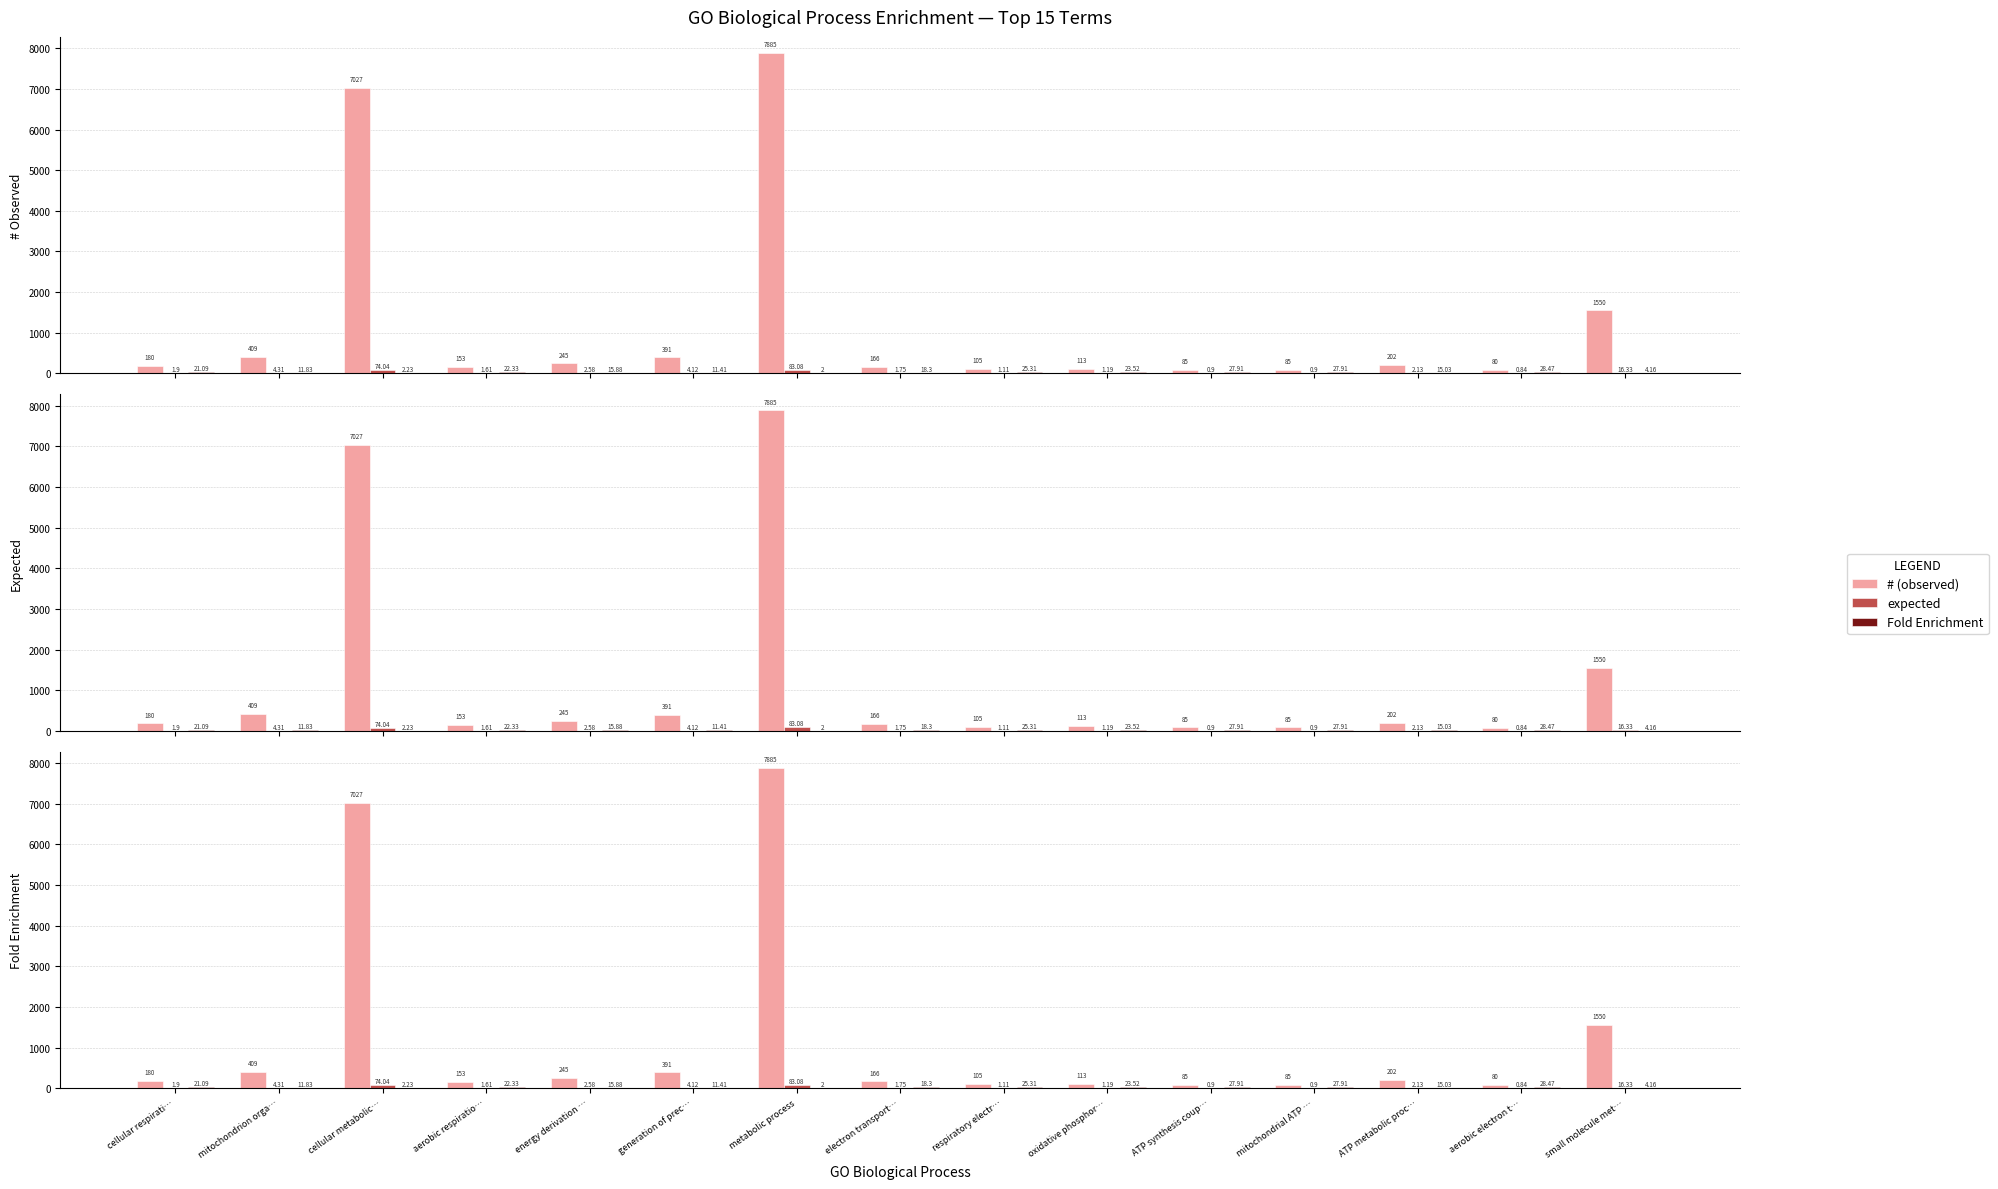

How many data points does each series have?

15